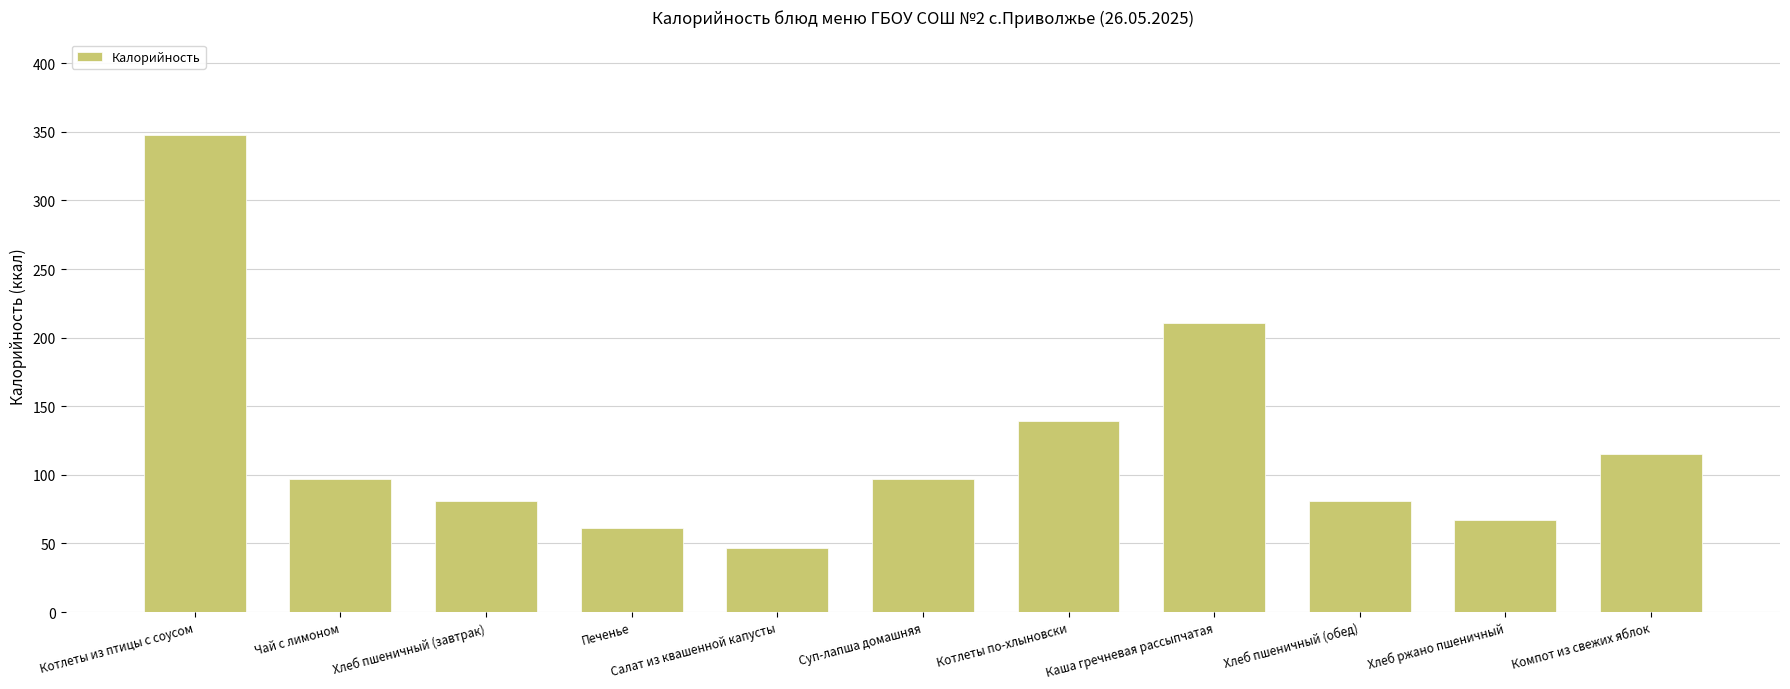

Reading right to left, extract all data points from this chart.

Компот из свежих яблок=115.0	Хлеб ржано пшеничный=67.0	Хлеб пшеничный (обед)=81.0	Каша гречневая рассыпчатая=211.0	Котлеты по-хлыновски=139.1	Суп-лапша домашняя=97.0	Салат из квашенной капусты=47.0	Печенье=61.6	Хлеб пшеничный (завтрак)=81.0	Чай с лимоном=97.0	Котлеты из птицы с соусом=347.9